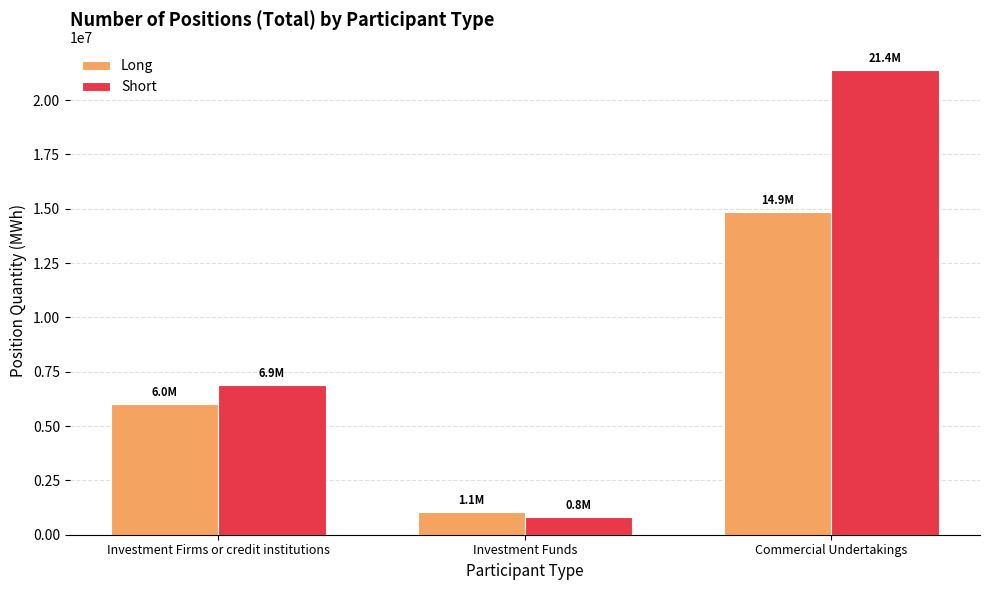

What is the approximate value of Long at Investment Funds, to the nearest 10?

1052640